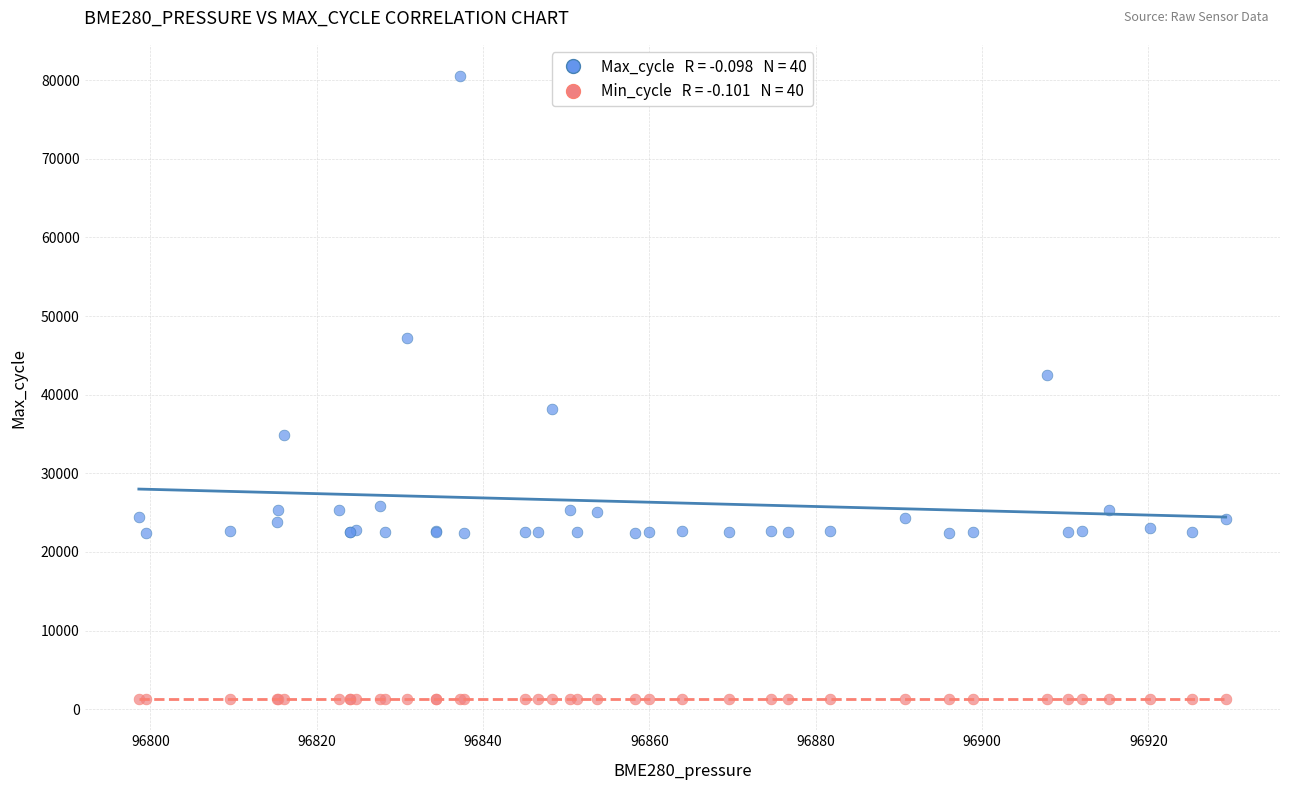

Across all series, what Y value is closest to 40903?

42504